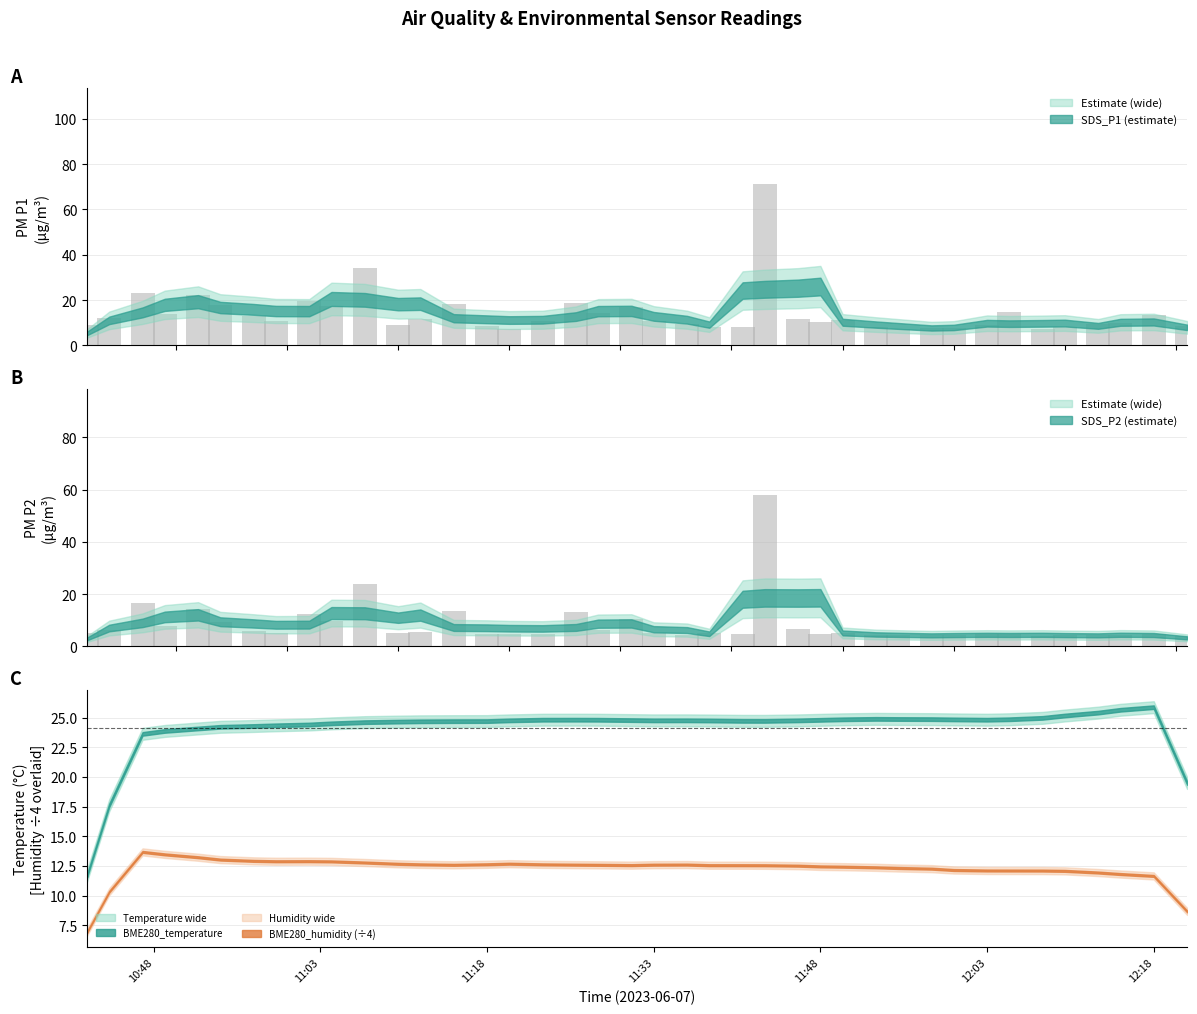

What position from the left is 12:18?

39